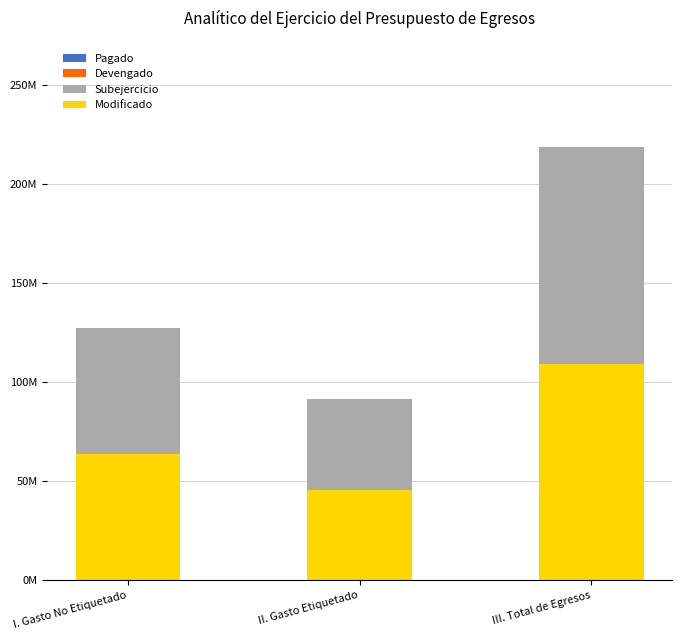

Does the chart contain any negative values?

No